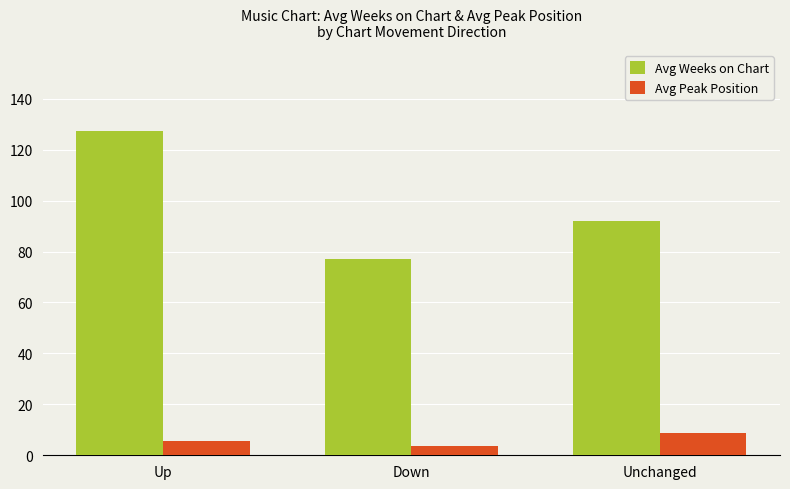

Where does the Avg Peak Position series first go above 5?

Up